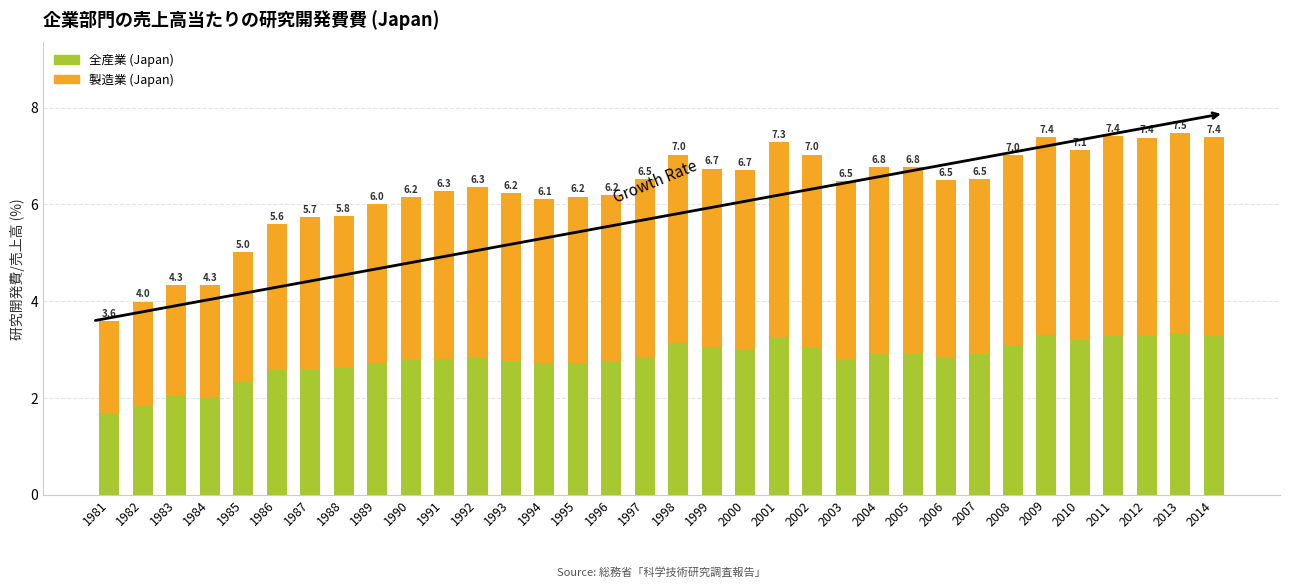

How many bars are there in total?

34